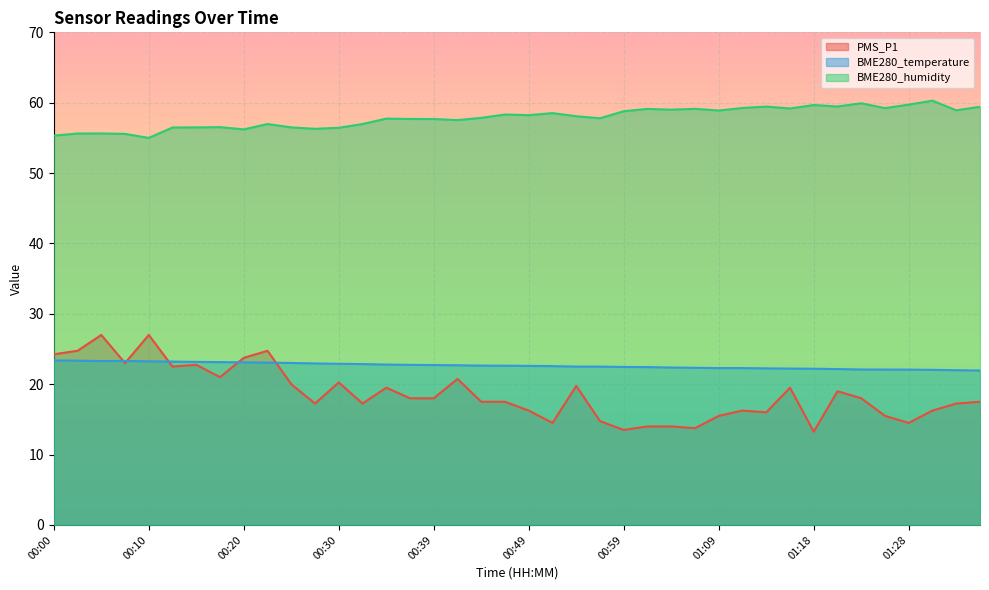

The BME280_humidity series shows 56.2 at 00:20. True or false?

True